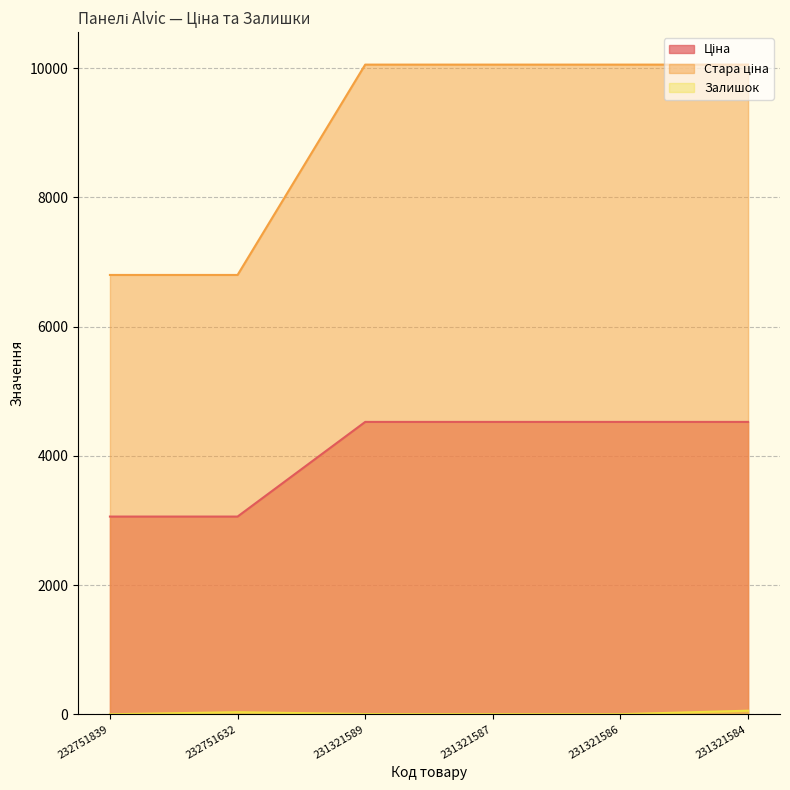

At which label is Стара ціна closest to 8427?

232751839